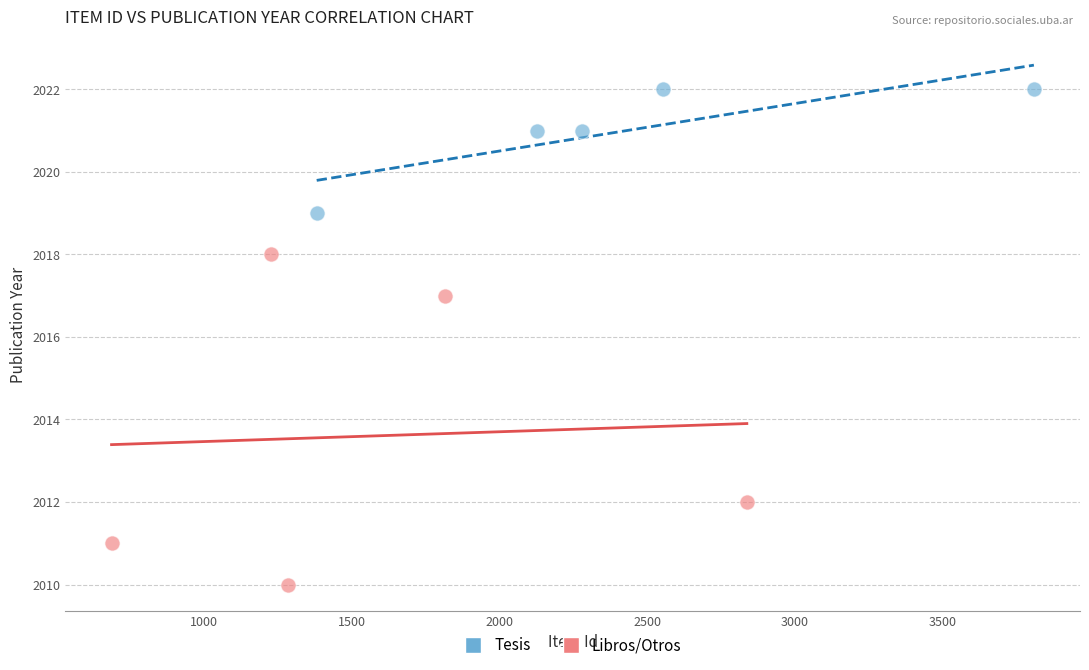

Which series reaches the maximum Y coordinate?

Tesis